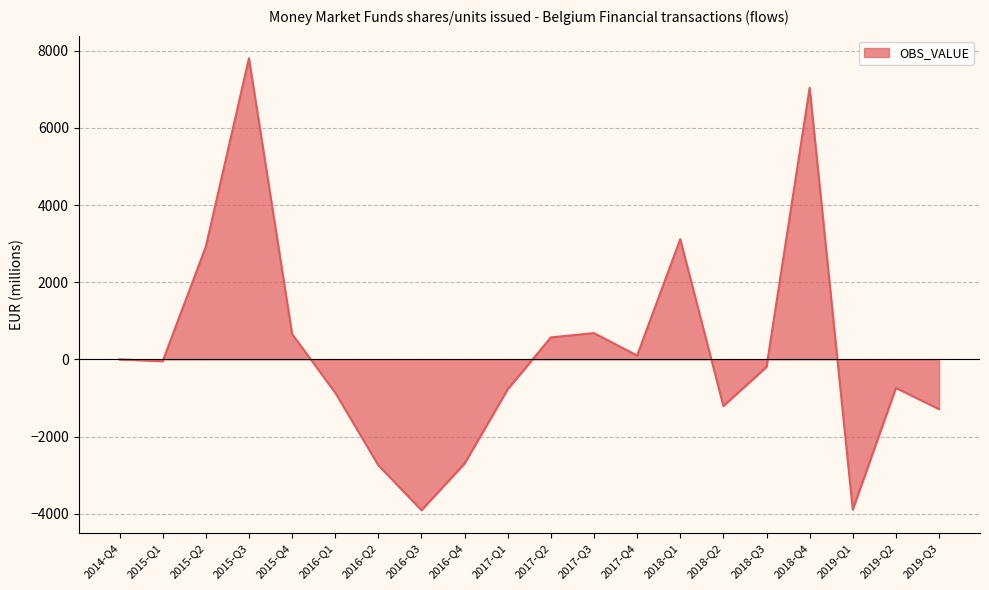

The value at 2016-Q4 is -2698. True or false?

True